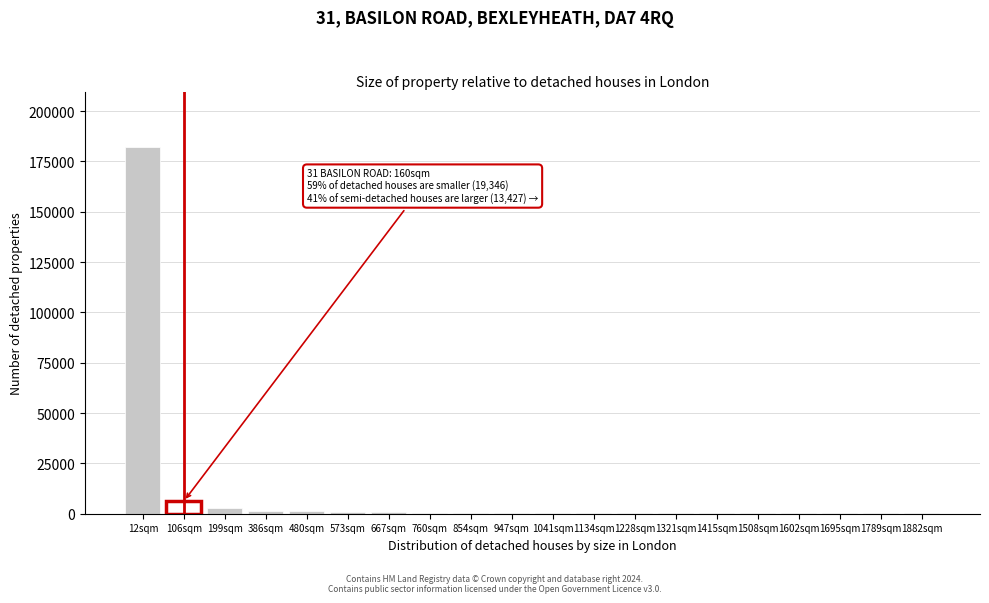

What is the sum of all values?

201187